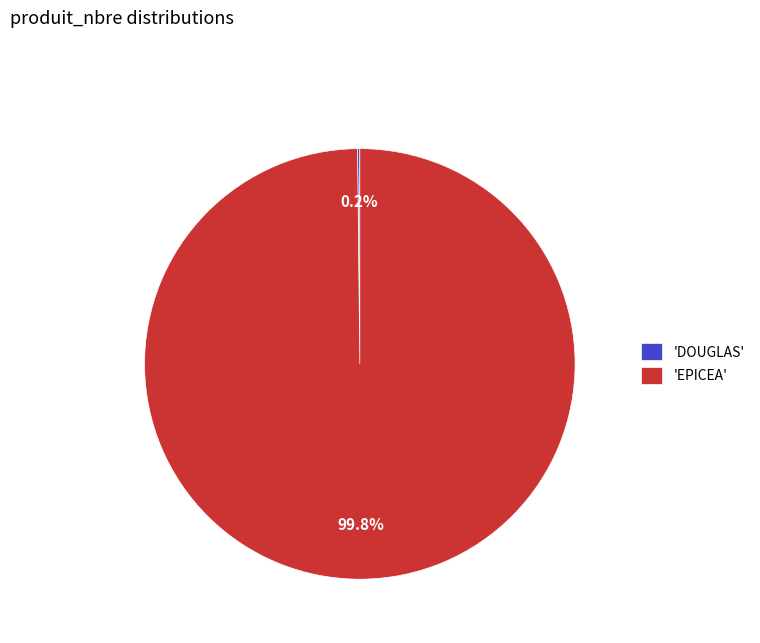

Which category accounts for the majority?

'EPICEA'